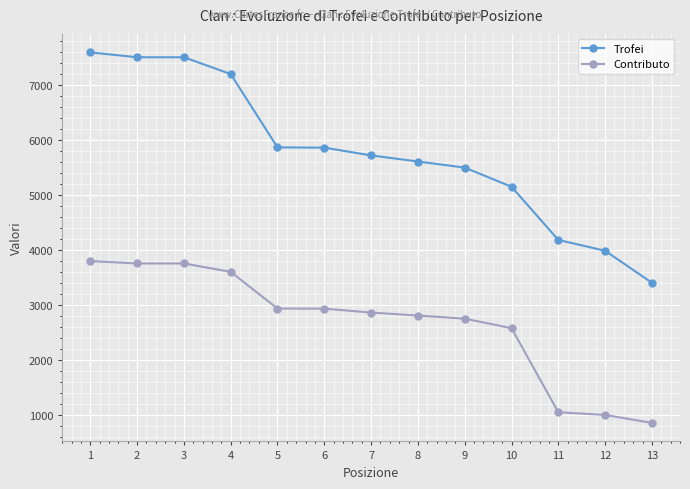

Does the chart display data point markers on the line(s)?

Yes